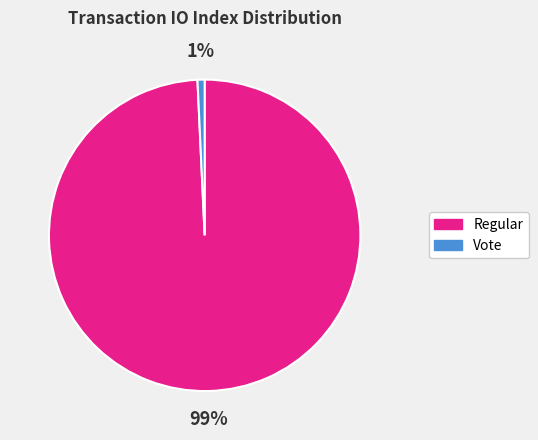

Which has a higher value, Regular or Vote?

Regular